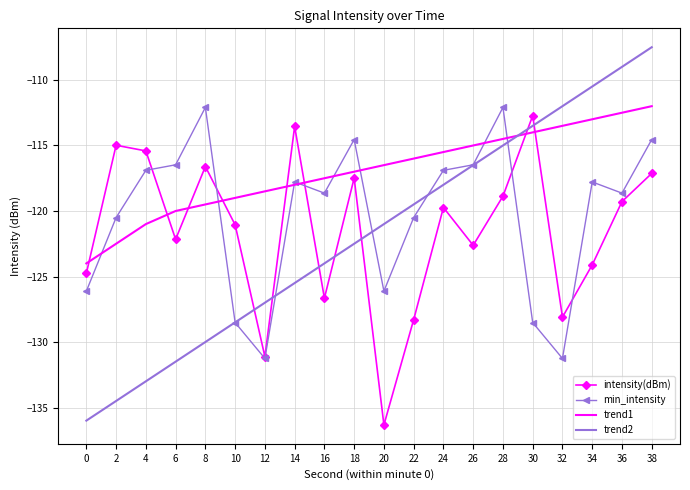

Between 4 and 6, which series saw the biggest shift?

intensity(dBm)